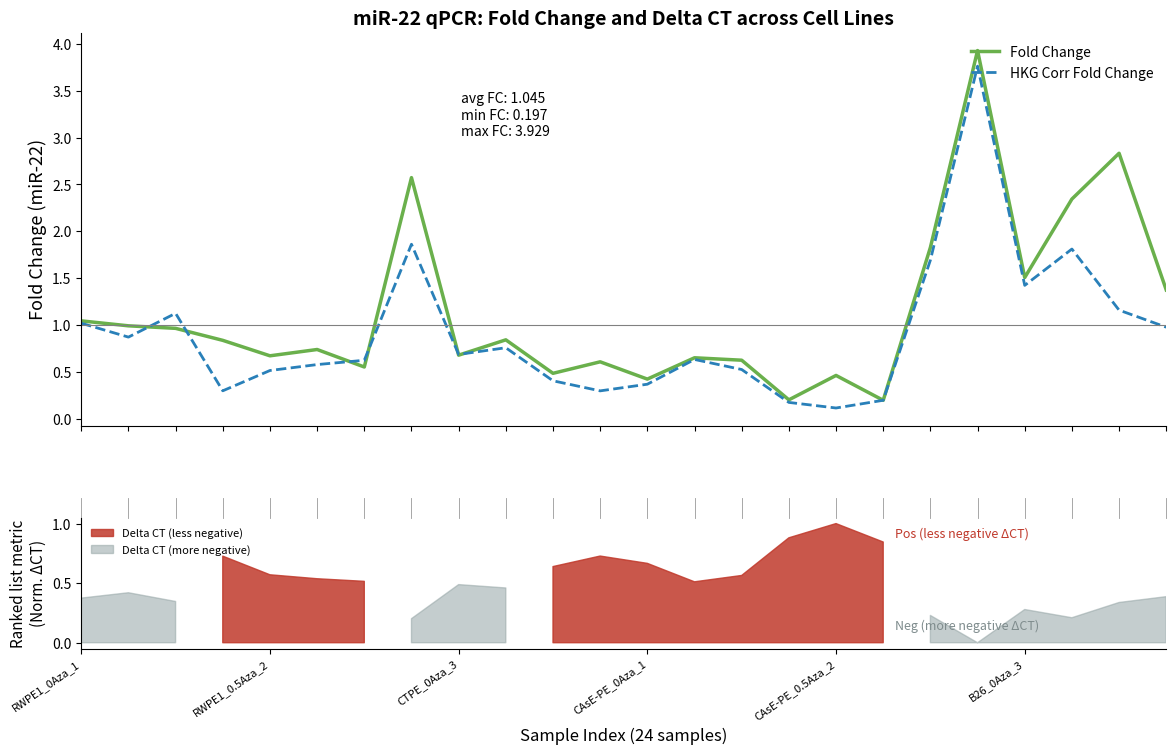

At how many categories does at least one series exceed 0?

24